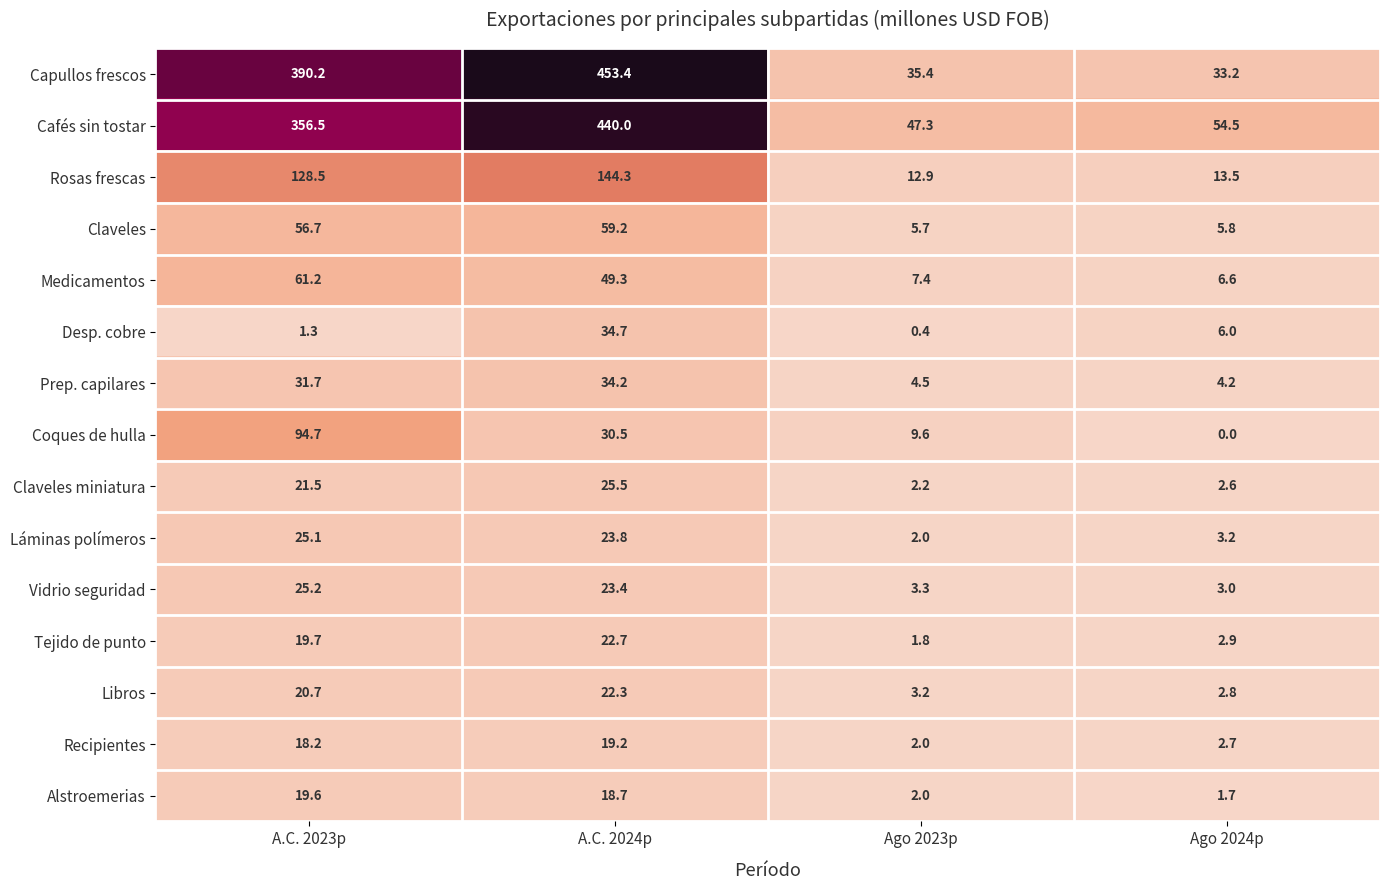

What value does the Recipientes series have at Ago 2024p?

2.7